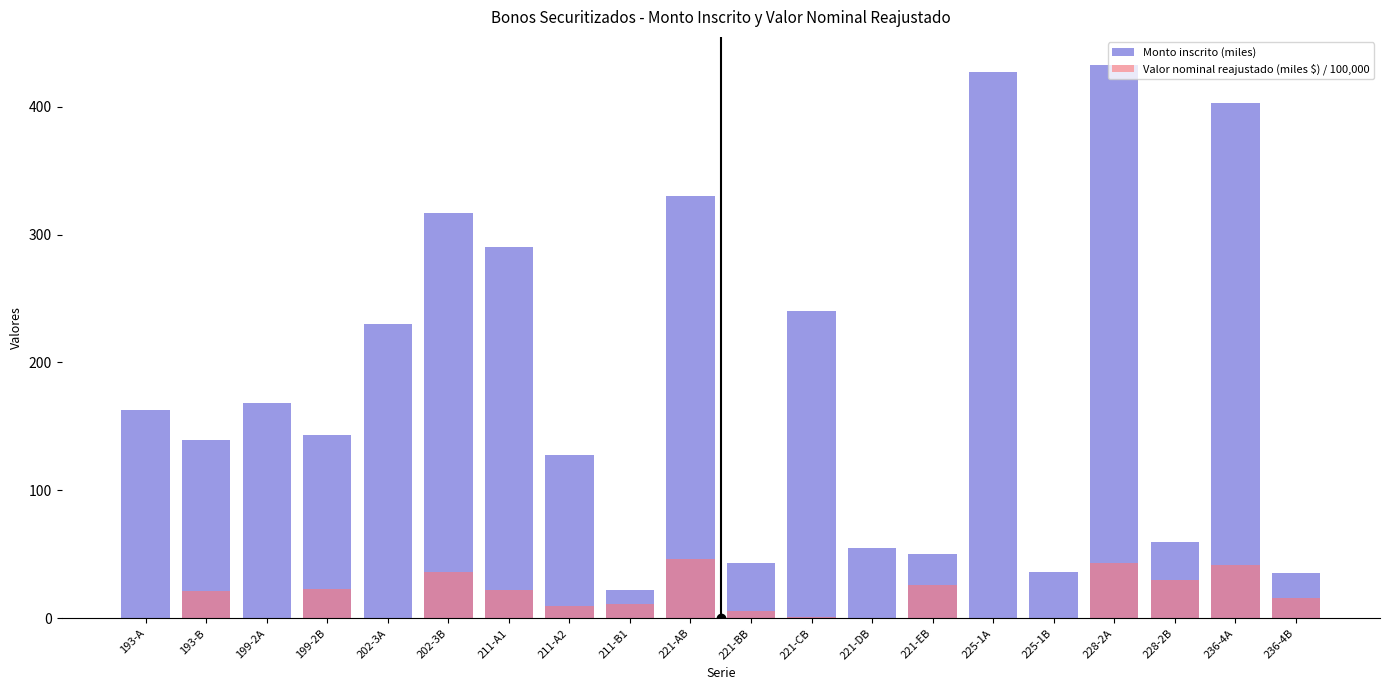

Is it true that Monto inscrito (miles) equals 330.0 at 221-AB?

True